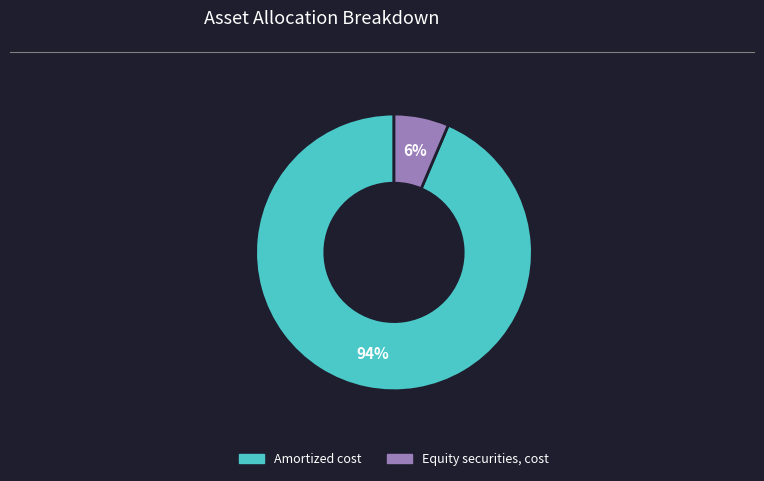

What is the largest slice in the pie chart?

Amortized cost